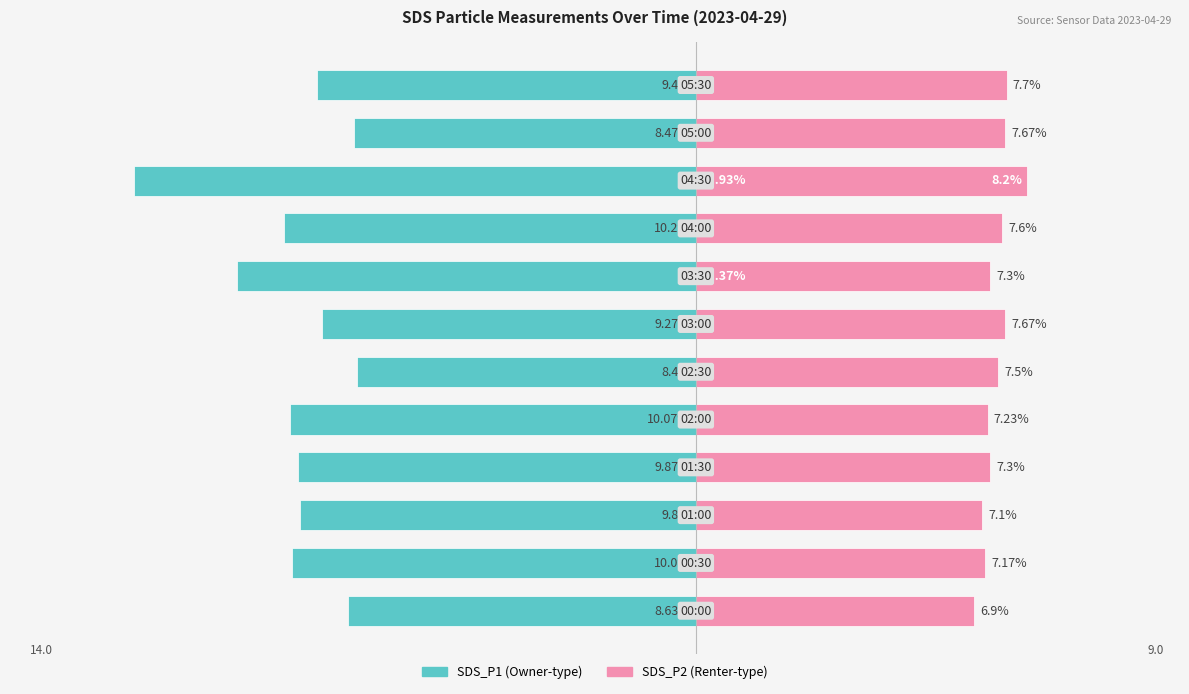

Reading right to left, what are all the values shown in this chart?

SDS_P1: -9.4	-8.5	-13.9	-10.2	-11.4	-9.3	-8.4	-10.1	-9.9	-9.8	-10.0	-8.6
SDS_P2: 7.7	7.7	8.2	7.6	7.3	7.7	7.5	7.2	7.3	7.1	7.2	6.9